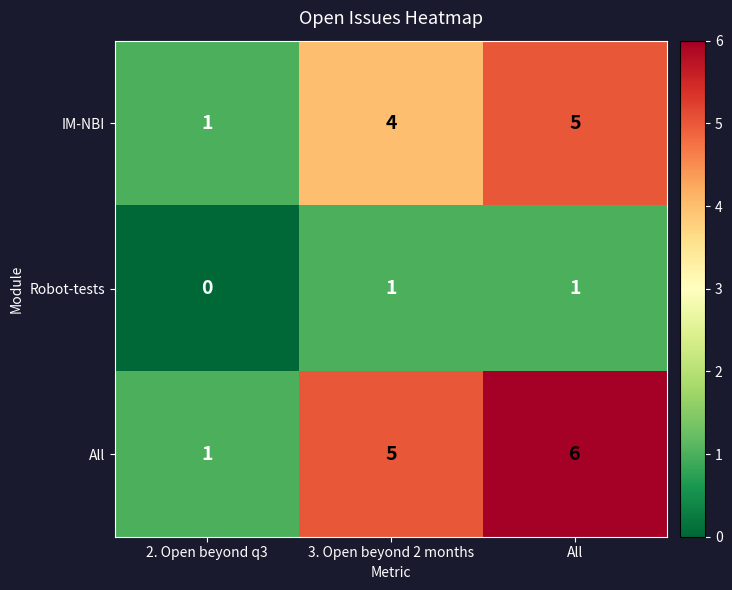

Rank the series by their maximum value, from lowest to highest.

Robot-tests, IM-NBI, All